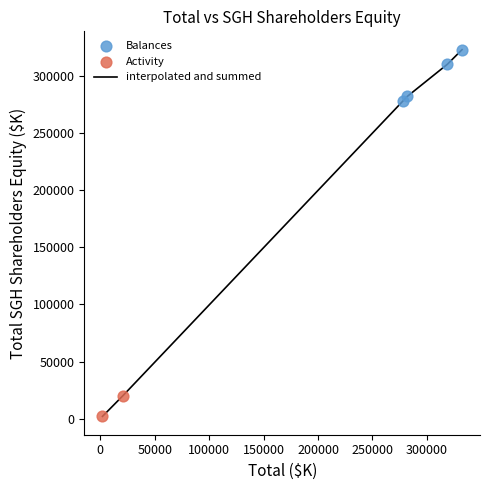

What is the sum of all values?

1215667